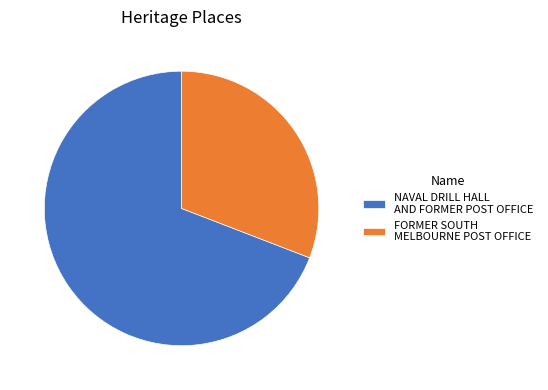

Is it true that FORMER SOUTH MELBOURNE POST OFFICE is 31% of the pie?

True